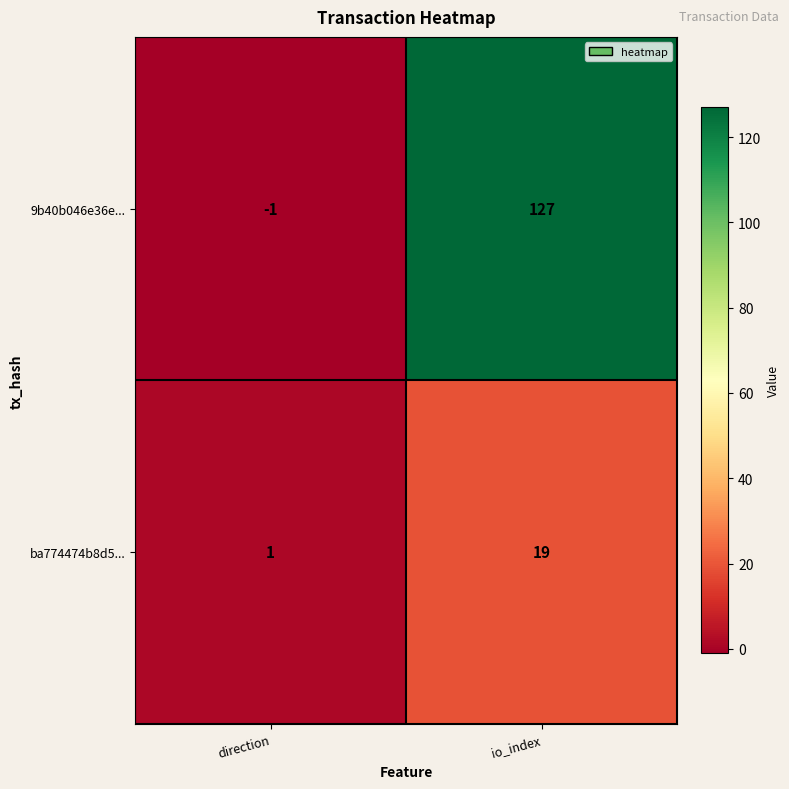

At direction, list the series in order from smallest to largest.

9b40b046e36e..., ba774474b8d5...